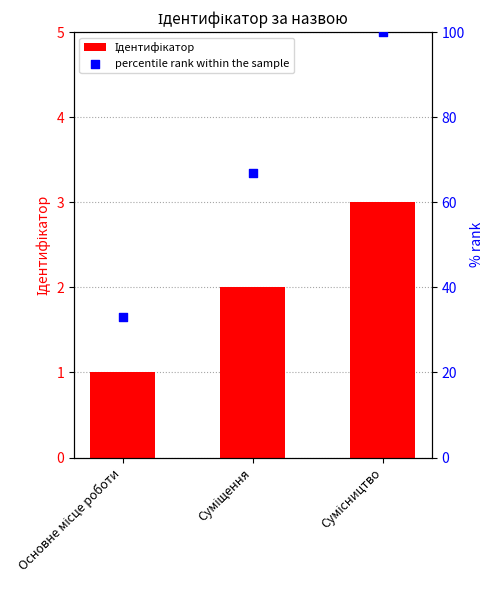

Which series has the largest total across all categories?

percentile rank within the sample